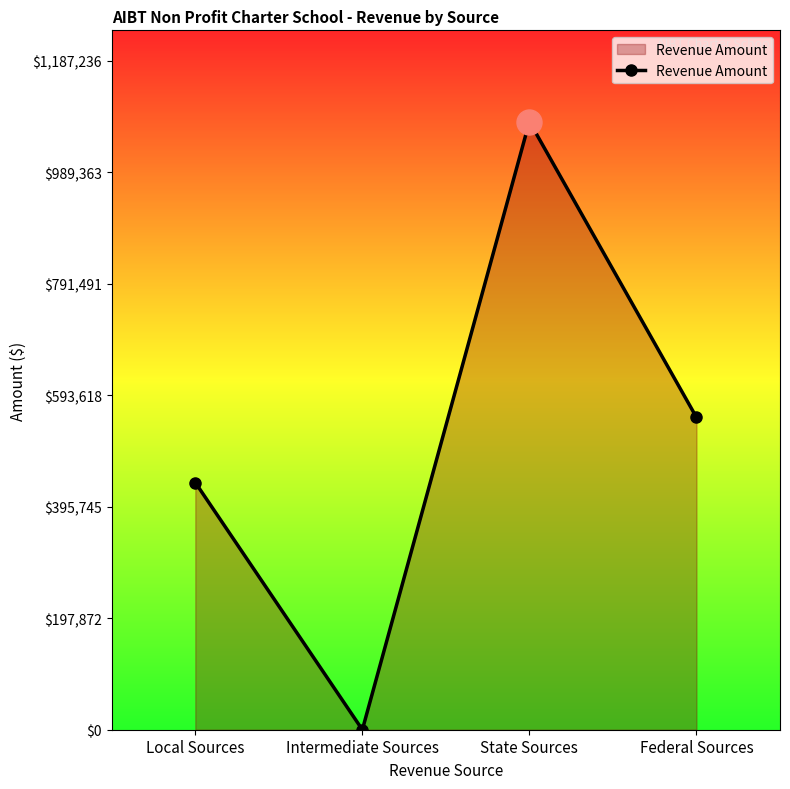

Count the values in the range 438716 to 1079306.

3